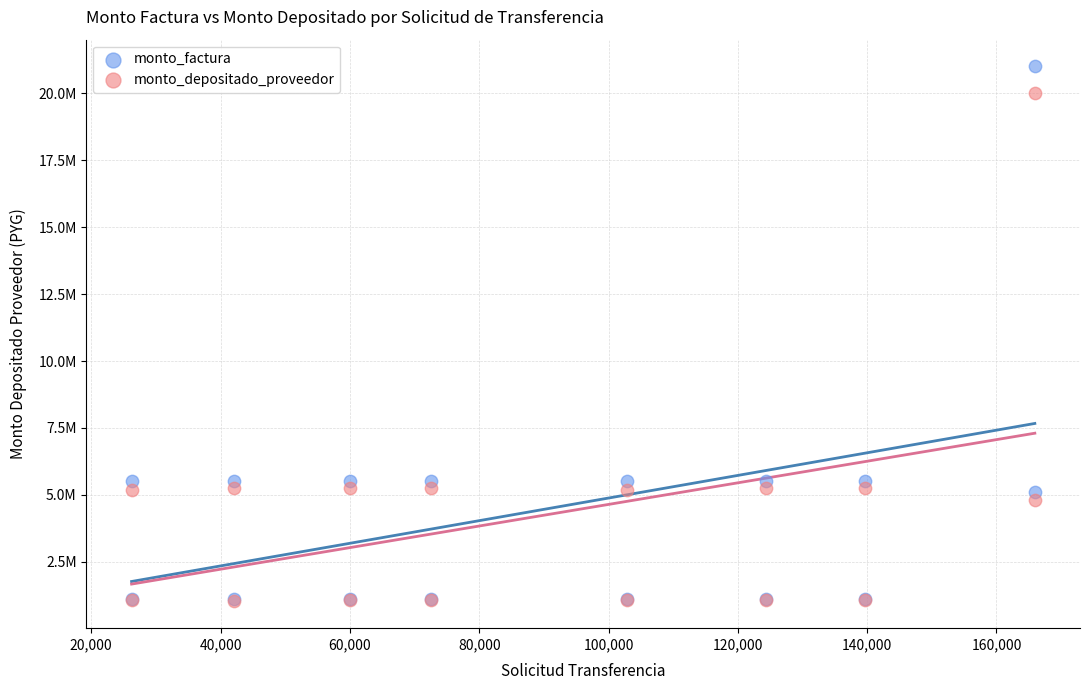

What are all the series names shown in the legend?

monto_factura, monto_depositado_proveedor